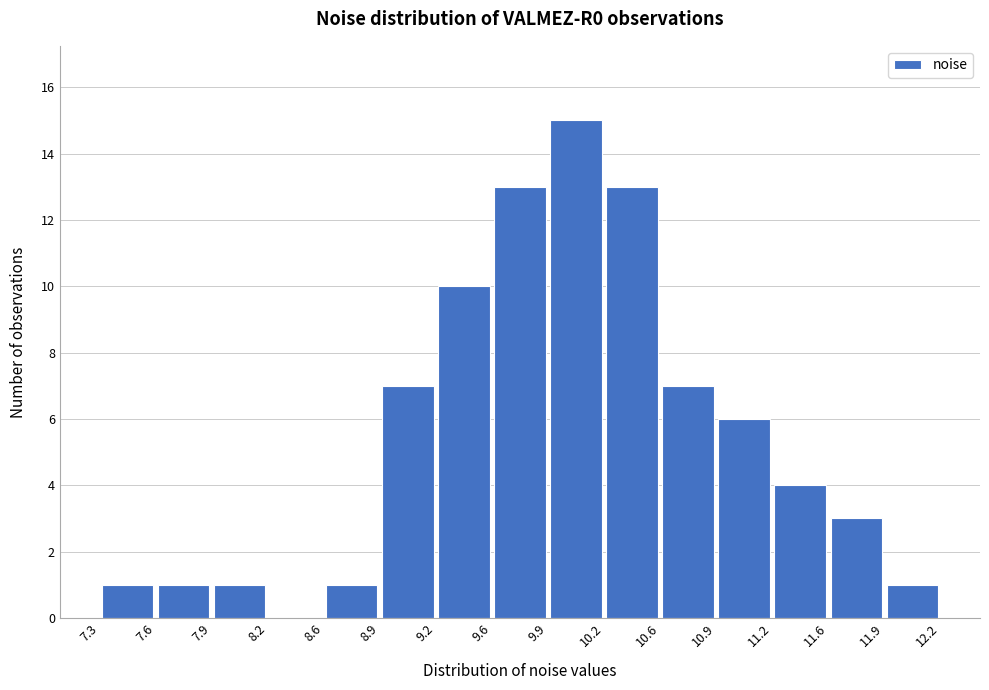

How tall is the bar that spans 9.6 to 9.9 on the x-axis? The values are not printed on the chart, so give them approximately, as read against the axis.

13